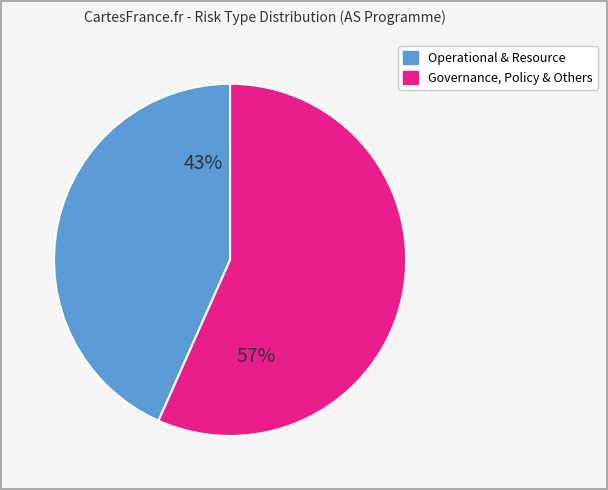

To the nearest percent, what is the average slice percentage?

50%